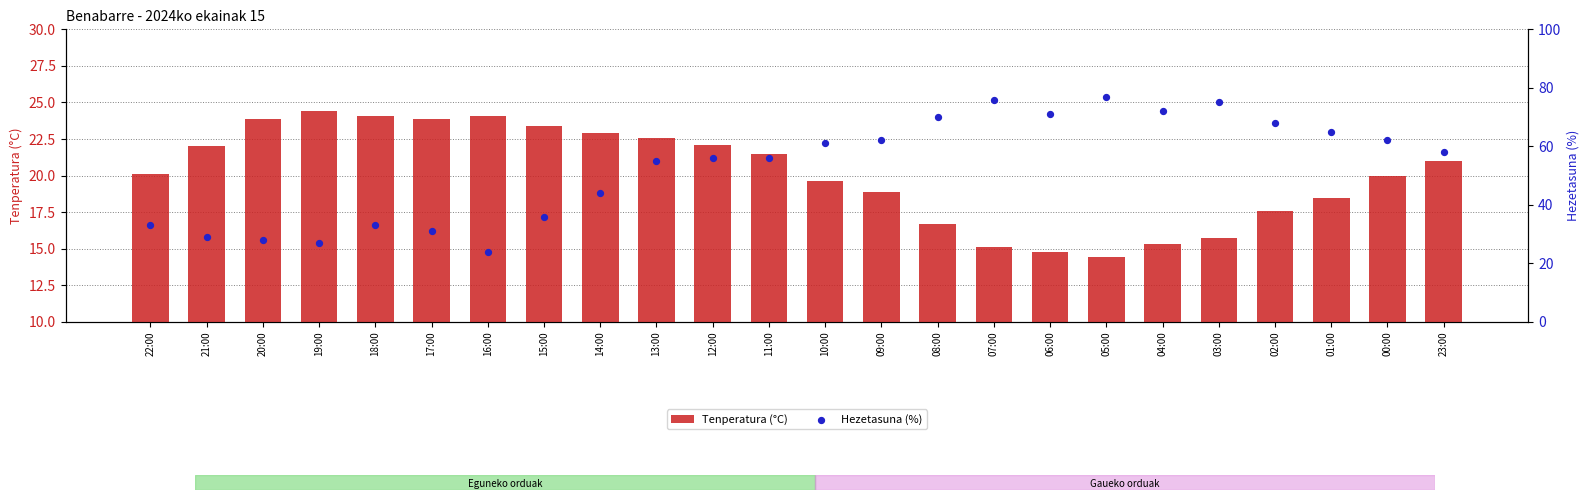

Is the value of Hezetasuna (%) at 02:00 greater than the value of Tenperatura (°C) at 18:00?

Yes